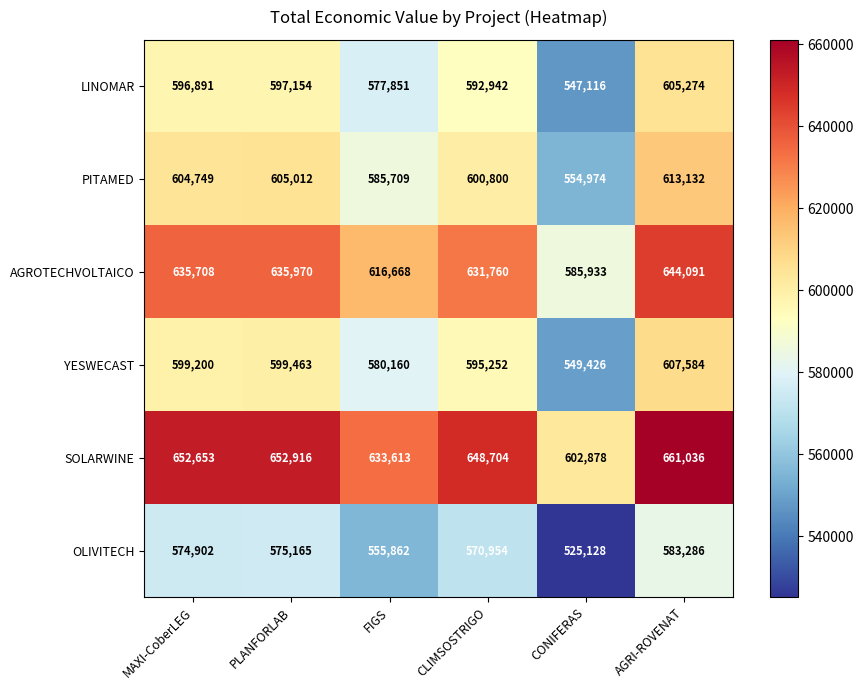

Which category has the highest value across all series?

AGRI-ROVENAT